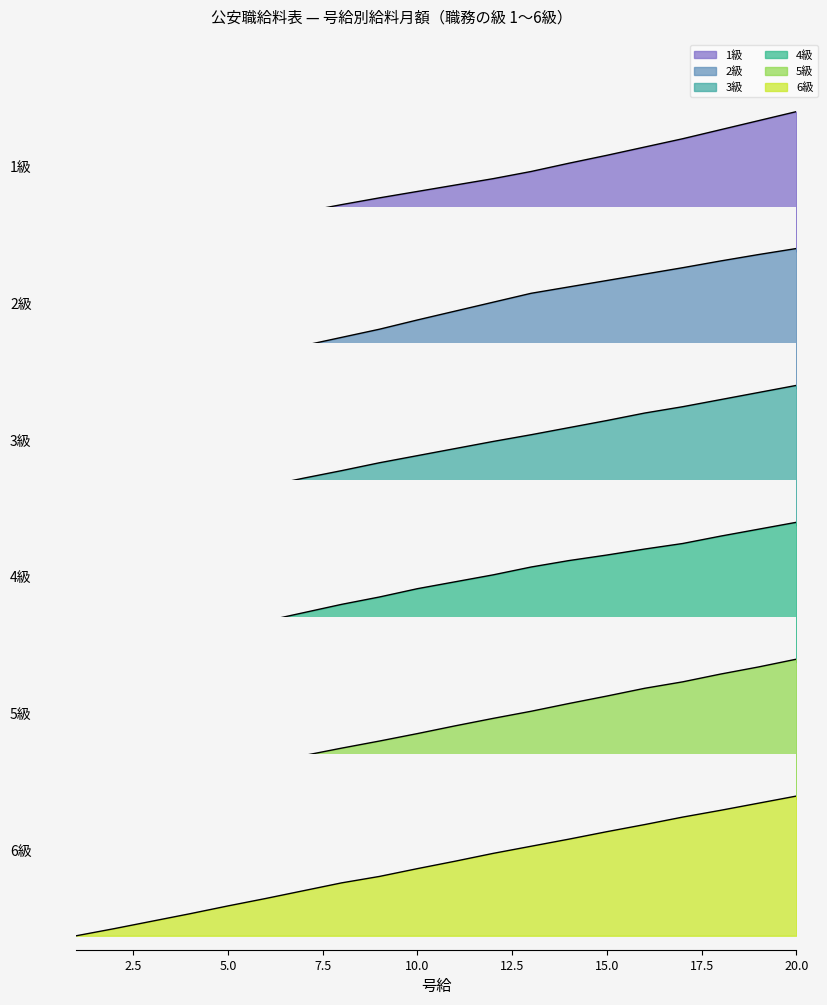

Reading left to right, what are all the values shown in this chart?

1級: 0.0	0.0	0.1	0.1	0.2	0.2	0.3	0.3	0.4	0.4	0.5	0.5	0.6	0.6	0.7	0.7	0.8	0.9	0.9	1.0
2級: 0.0	0.0	0.1	0.1	0.2	0.2	0.3	0.4	0.4	0.5	0.6	0.6	0.7	0.7	0.8	0.8	0.9	0.9	1.0	1.0
3級: 0.0	0.1	0.1	0.2	0.2	0.3	0.3	0.4	0.4	0.5	0.5	0.6	0.6	0.7	0.7	0.8	0.8	0.9	0.9	1.0
4級: 0.0	0.1	0.1	0.2	0.2	0.3	0.4	0.4	0.5	0.5	0.6	0.6	0.7	0.7	0.8	0.8	0.8	0.9	1.0	1.0
5級: 0.0	0.1	0.1	0.2	0.2	0.3	0.3	0.4	0.4	0.5	0.5	0.6	0.6	0.7	0.7	0.8	0.8	0.9	0.9	1.0
6級: 0.0	0.1	0.1	0.2	0.2	0.3	0.3	0.4	0.4	0.5	0.5	0.6	0.6	0.7	0.7	0.8	0.8	0.9	0.9	1.0